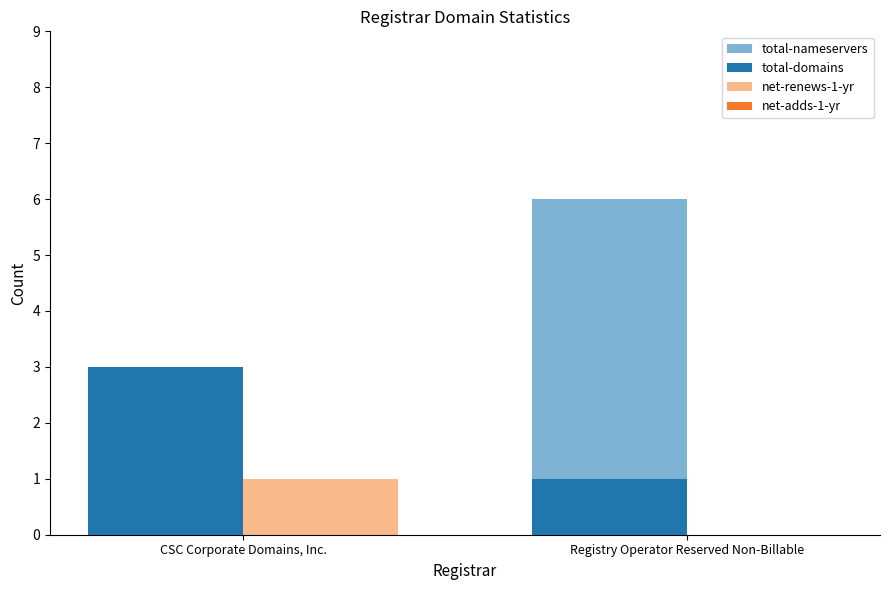

Are the bars horizontal?

No